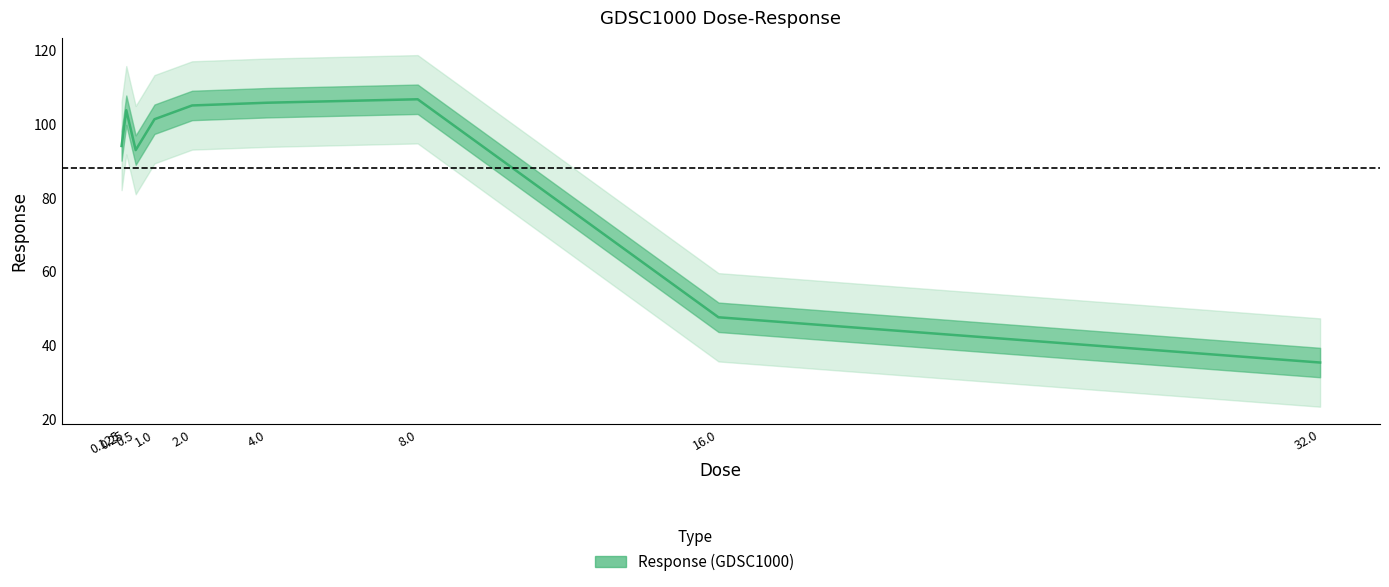

At which category does the data reach its first local valley?

0.5